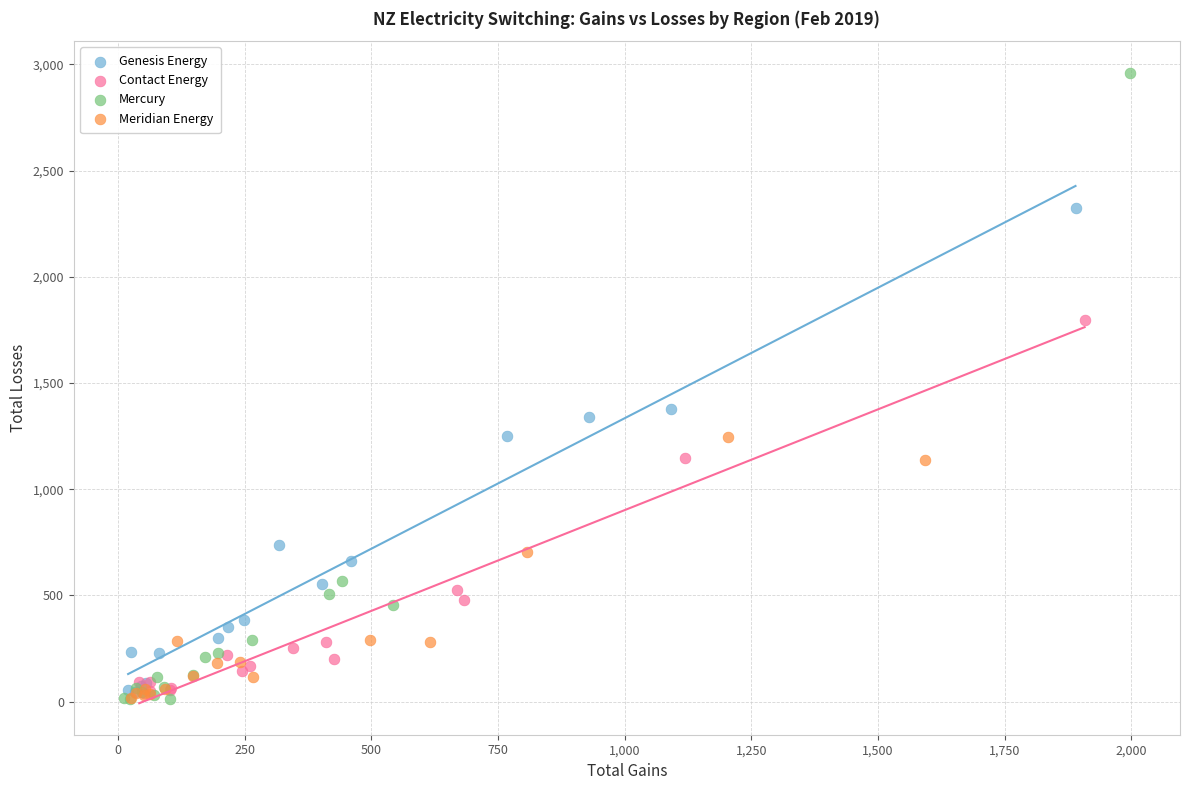

Which series has the largest Y range (max minus min)?

Mercury